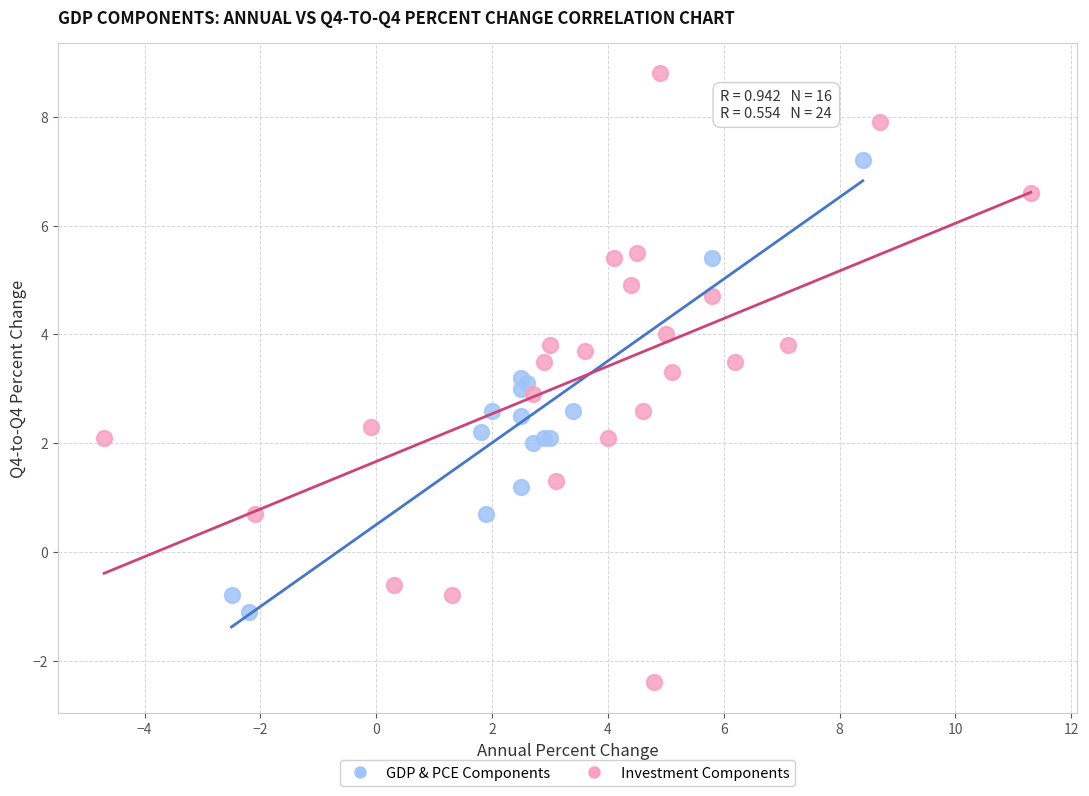

Which series reaches the minimum Y coordinate?

Investment Components